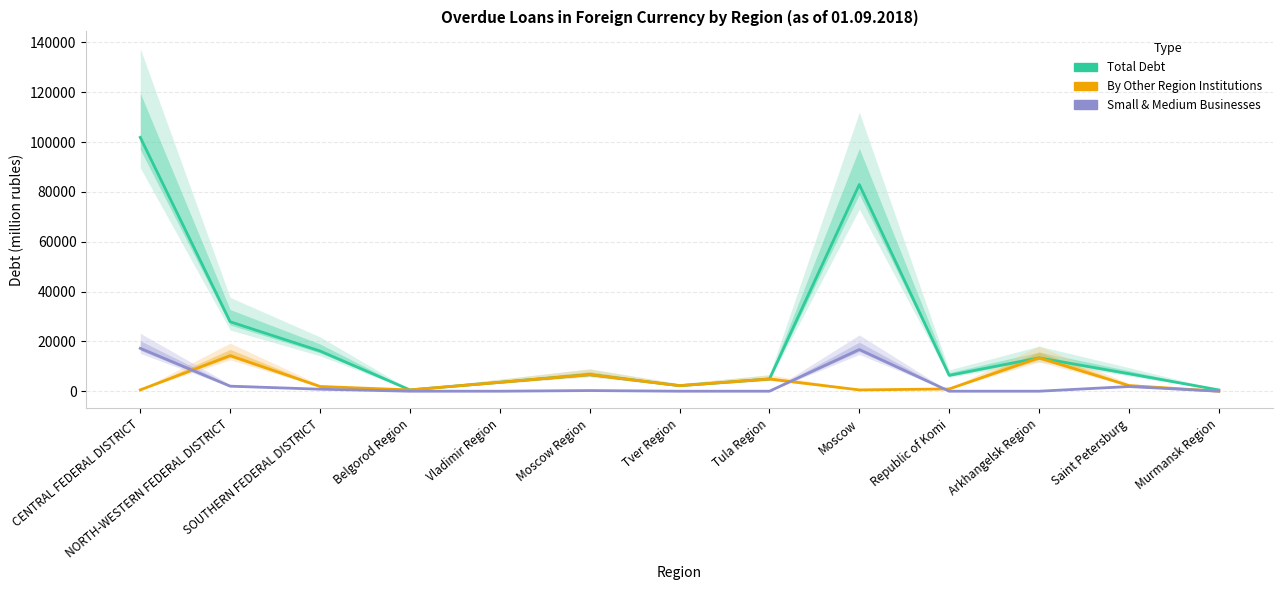

How many interior local peaks does the By other region institutions (col10) series have?

4